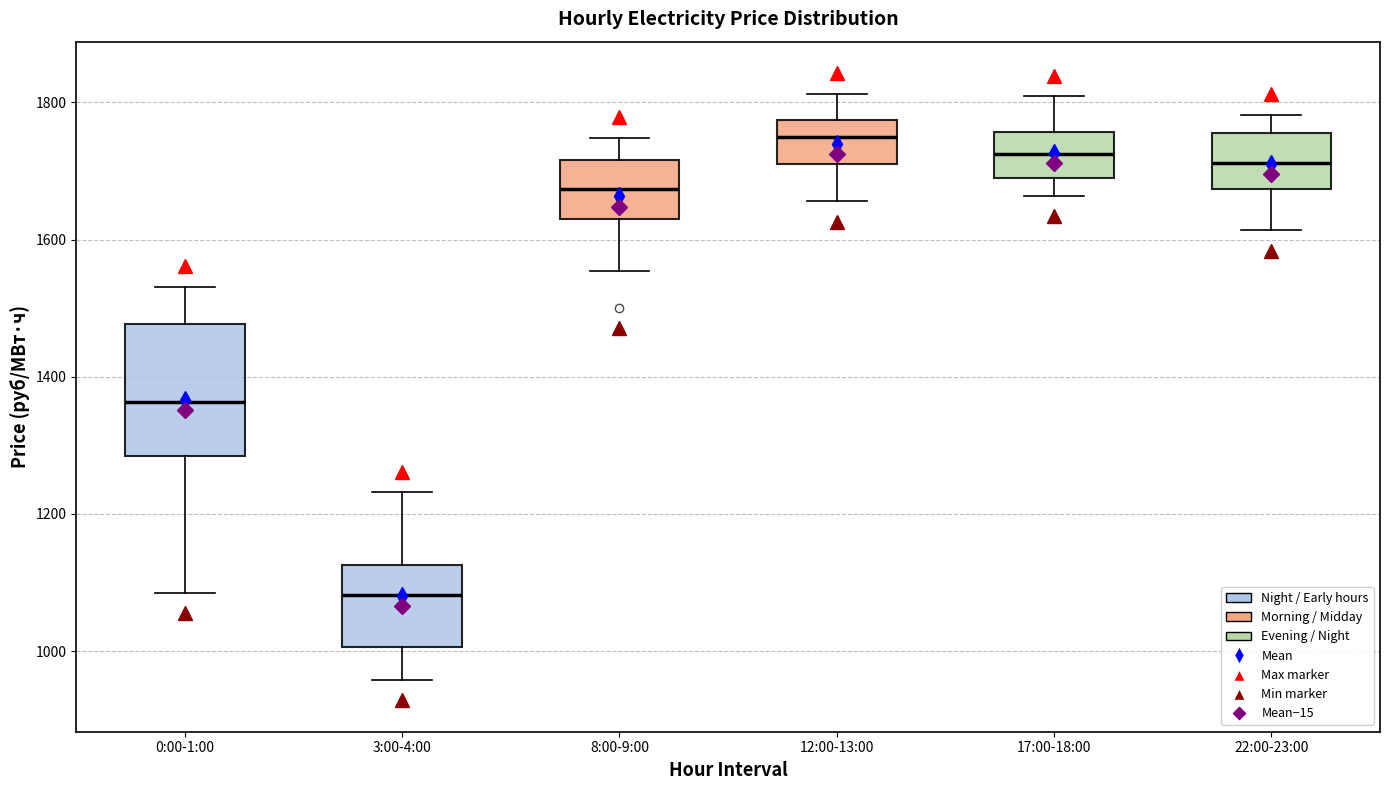

Where does the median line of the box for 17:00-18:00 sit on the y-axis? The values are not printed on the chart, so give them approximately, as read against the axis.

1720